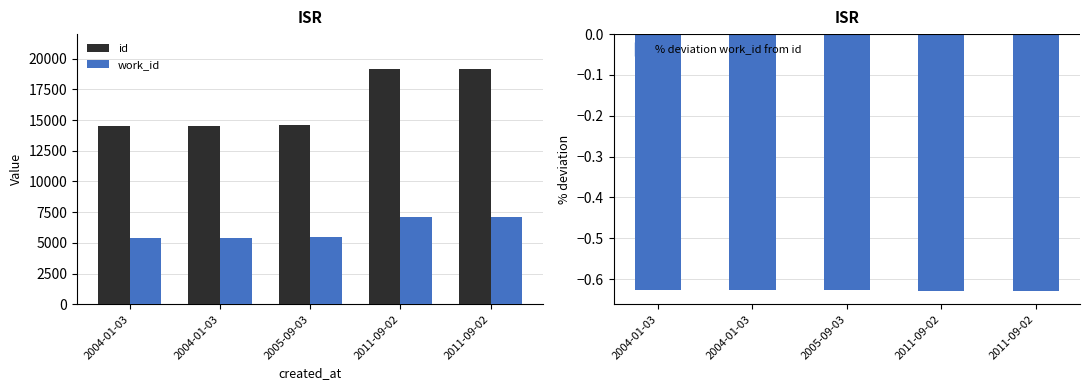

What is the difference between the highest and lowest values at 2011-09-02?

19129.6